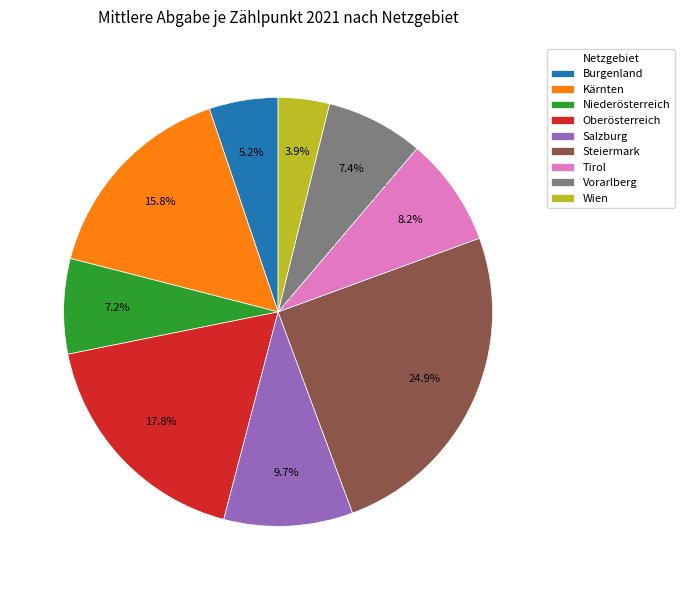

How many slices are in this pie chart?

9